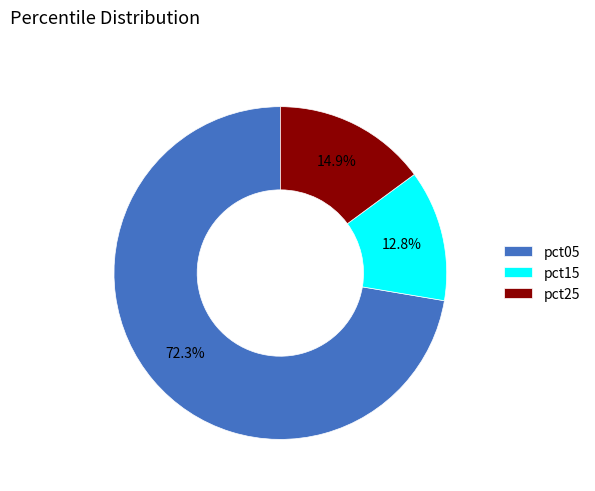

Approximately how many times larger is the value at pct05 compared to pct25?

4.9